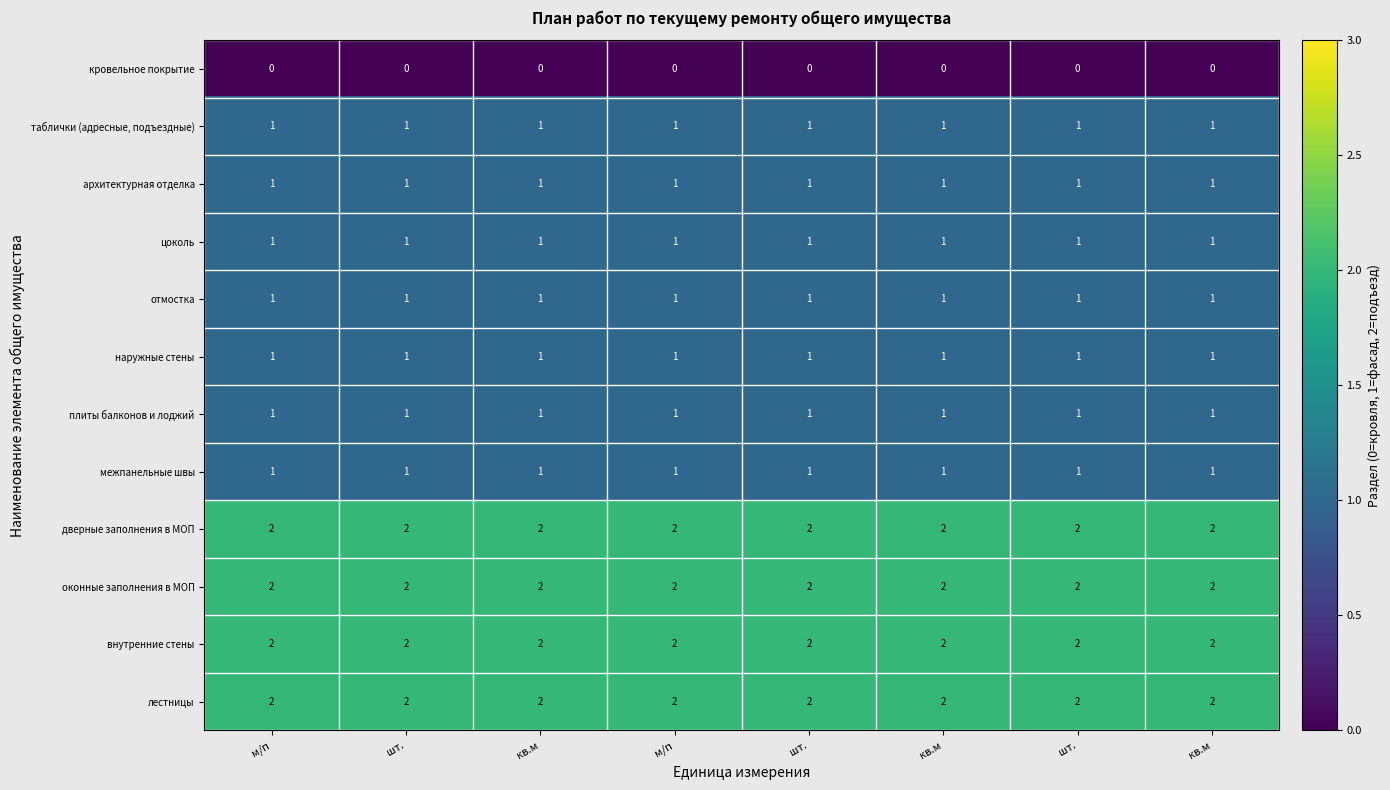

How many categories are shown in the chart?

8